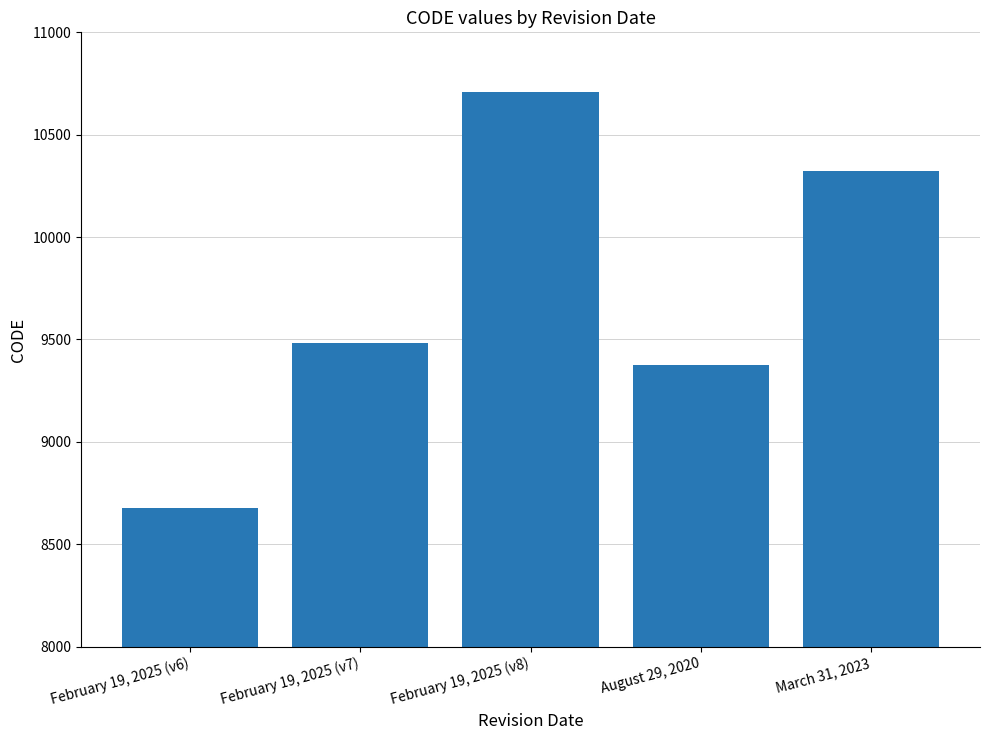

What is the label of the 2nd bar from the right?

August 29, 2020